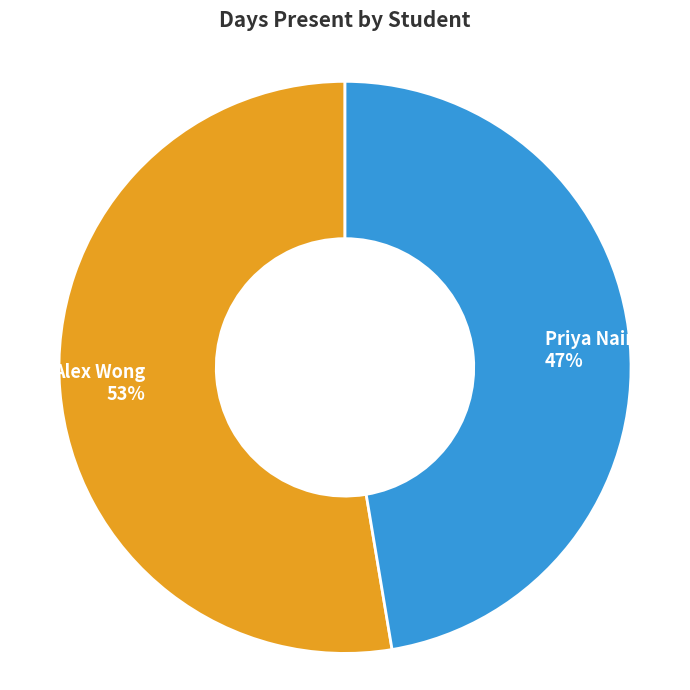

What is the ratio of the value at Priya Nair to the value at Alex Wong?

0.9